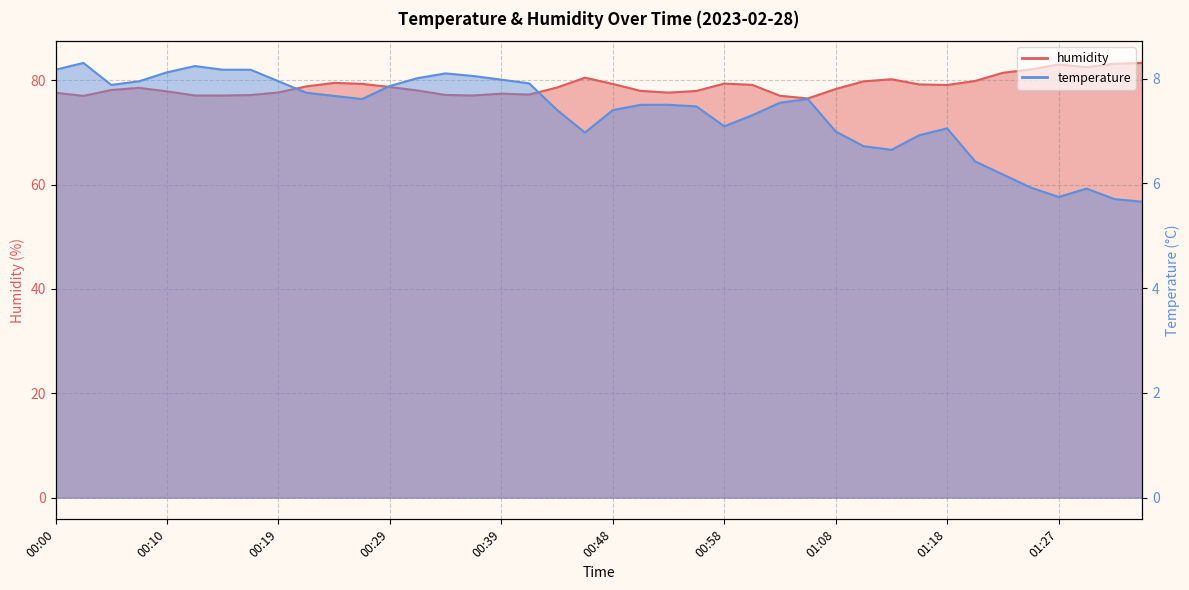

The humidity series shows 114.8 at 01:15. True or false?

False